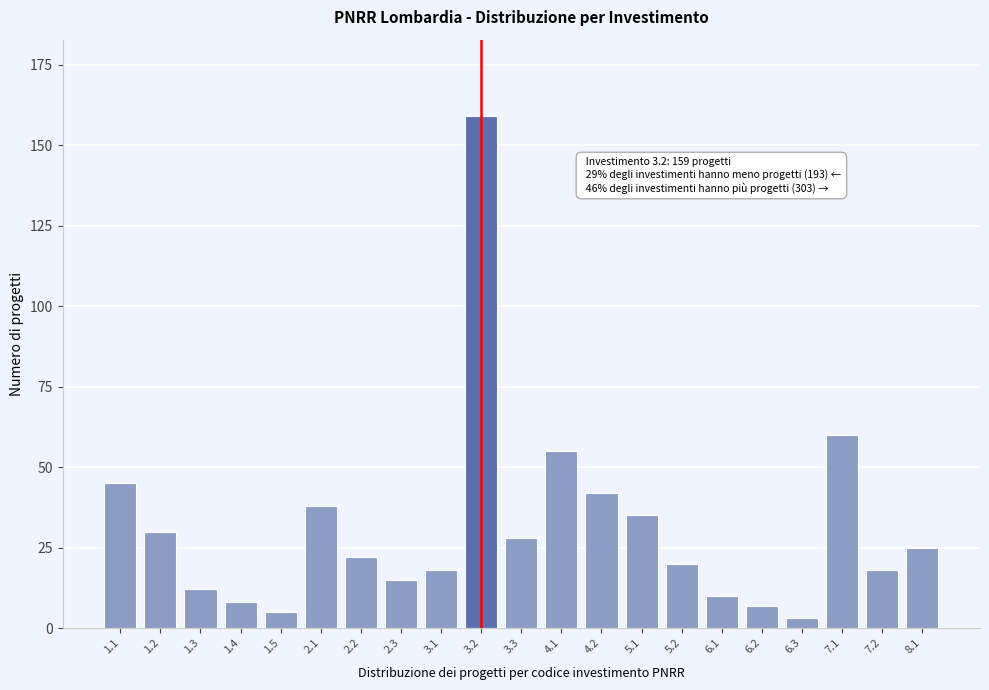

Reading left to right, list all the values displayed in this chart.

45	30	12	8	5	38	22	15	18	159	28	55	42	35	20	10	7	3	60	18	25